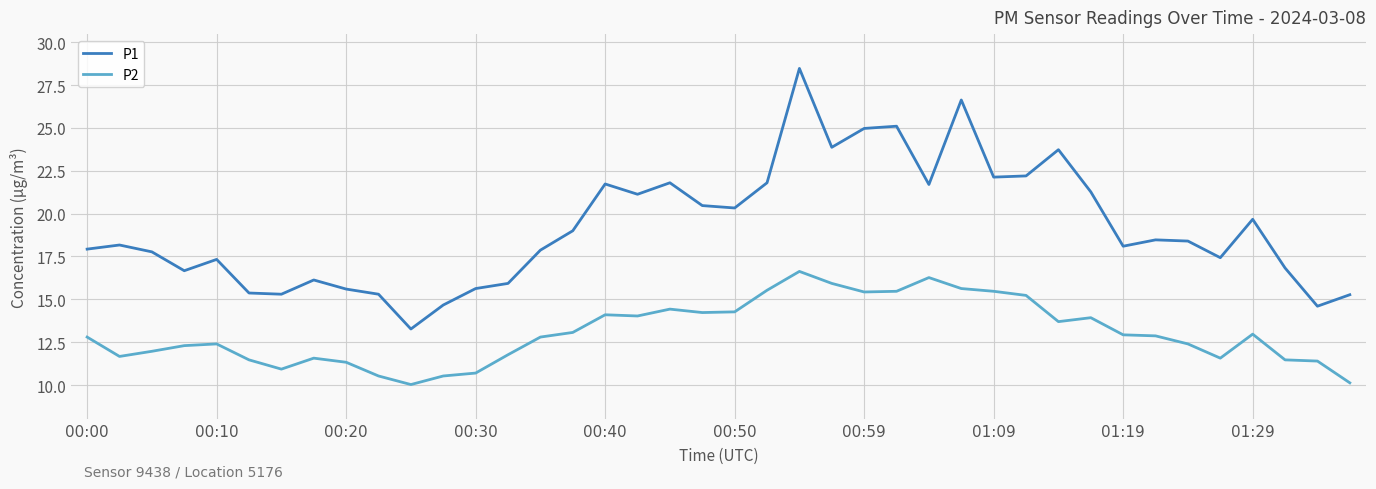

Which series has the largest total across all categories?

P1